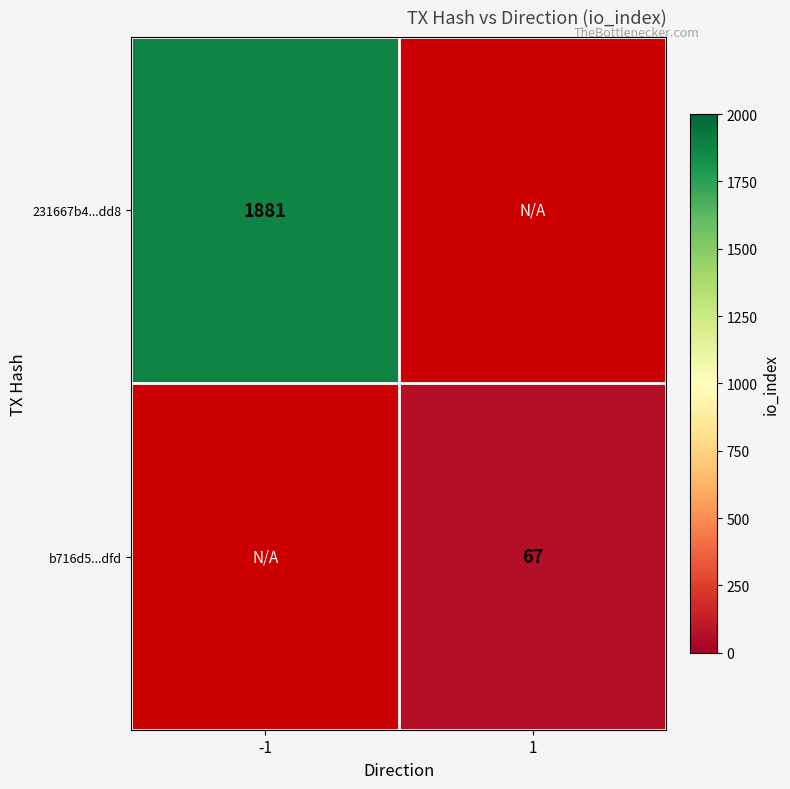

The value of b716d5...dfd at 1 is 110. True or false?

False